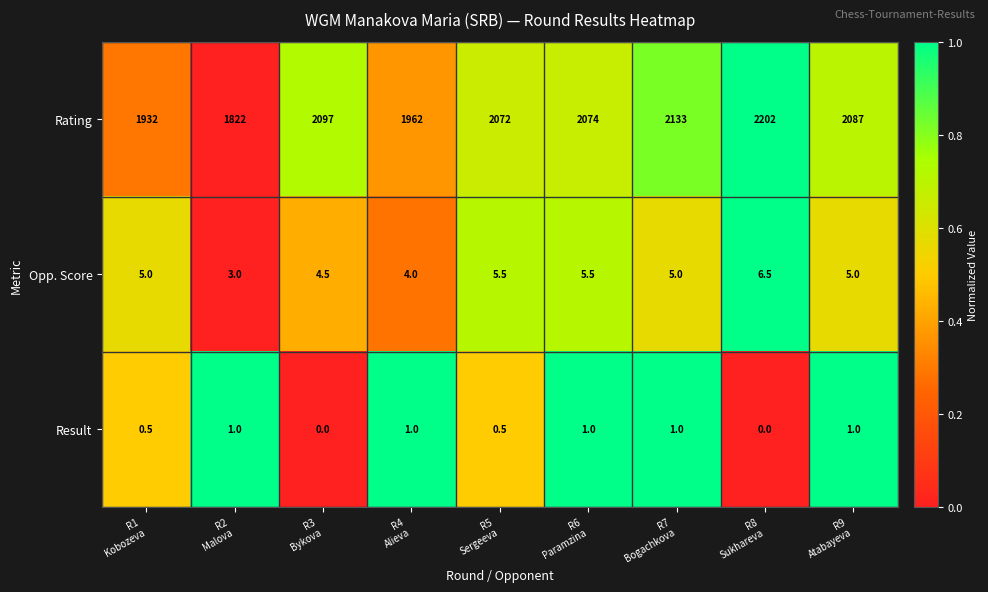

List the series in order of their peak value, lowest first.

Result, Opp. Score, Rating